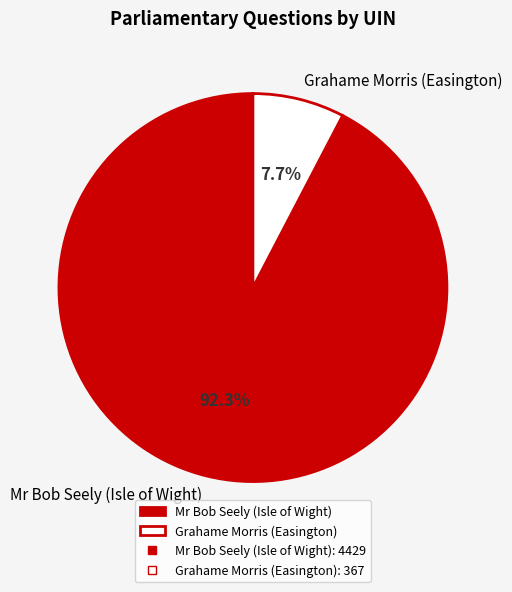

To the nearest percent, what is the difference between the Grahame Morris (Easington) and Mr Bob Seely (Isle of Wight) slice percentages?

85%